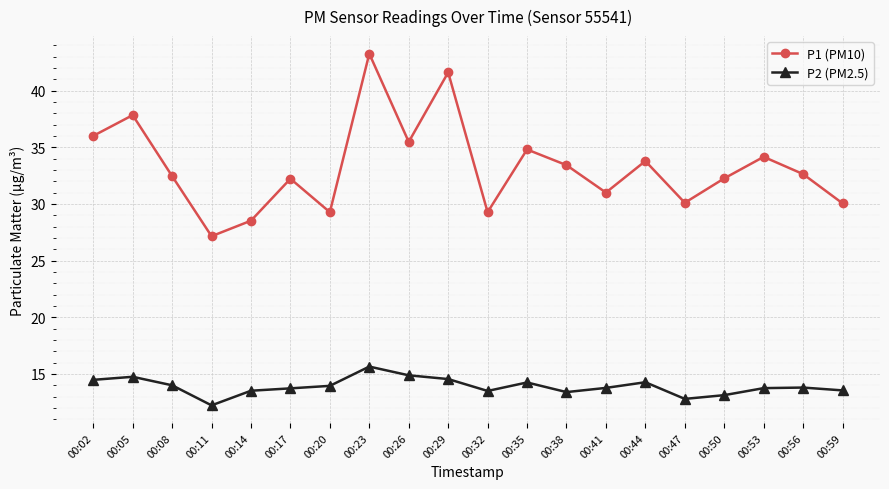

What value does the P2 (PM2.5) series have at 00:47?

12.8